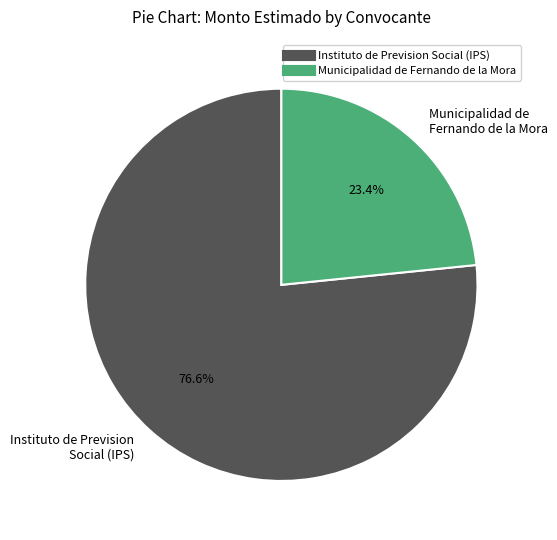

What is the largest slice in the pie chart?

Instituto de Prevision Social (IPS)